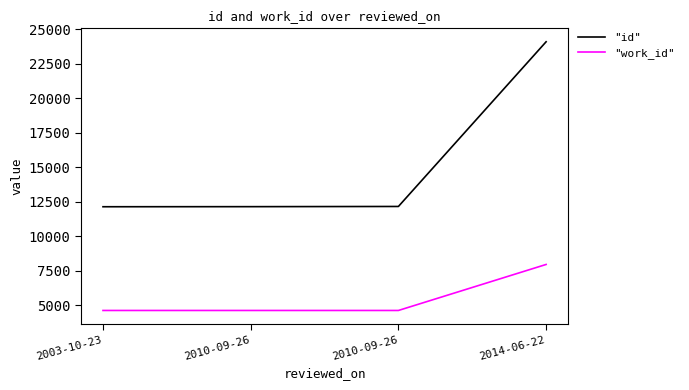

Reading left to right, extract all data points from this chart.

"id": 12131	12137	12151	24094
"work_id": 4610	4610	4610	7946